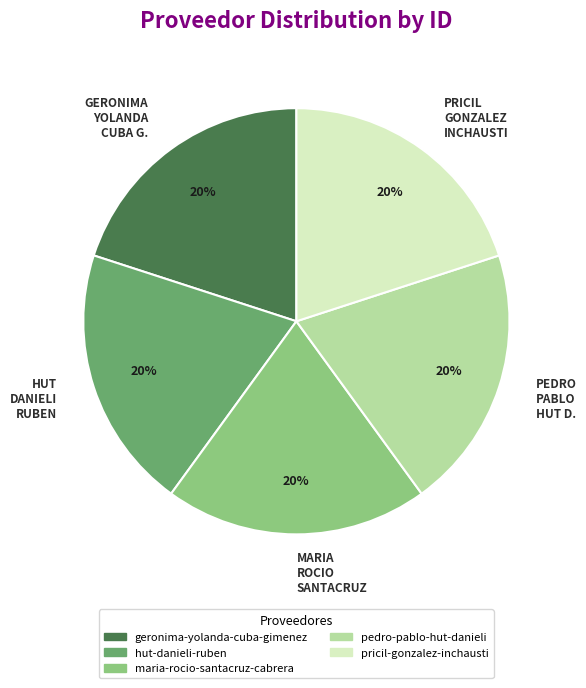

Is there any slice that represents more than half of the pie?

No